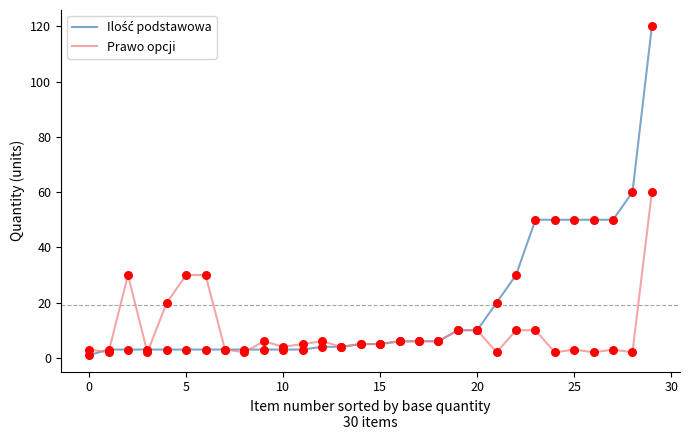

What is the maximum value for Prawo opcji?

60